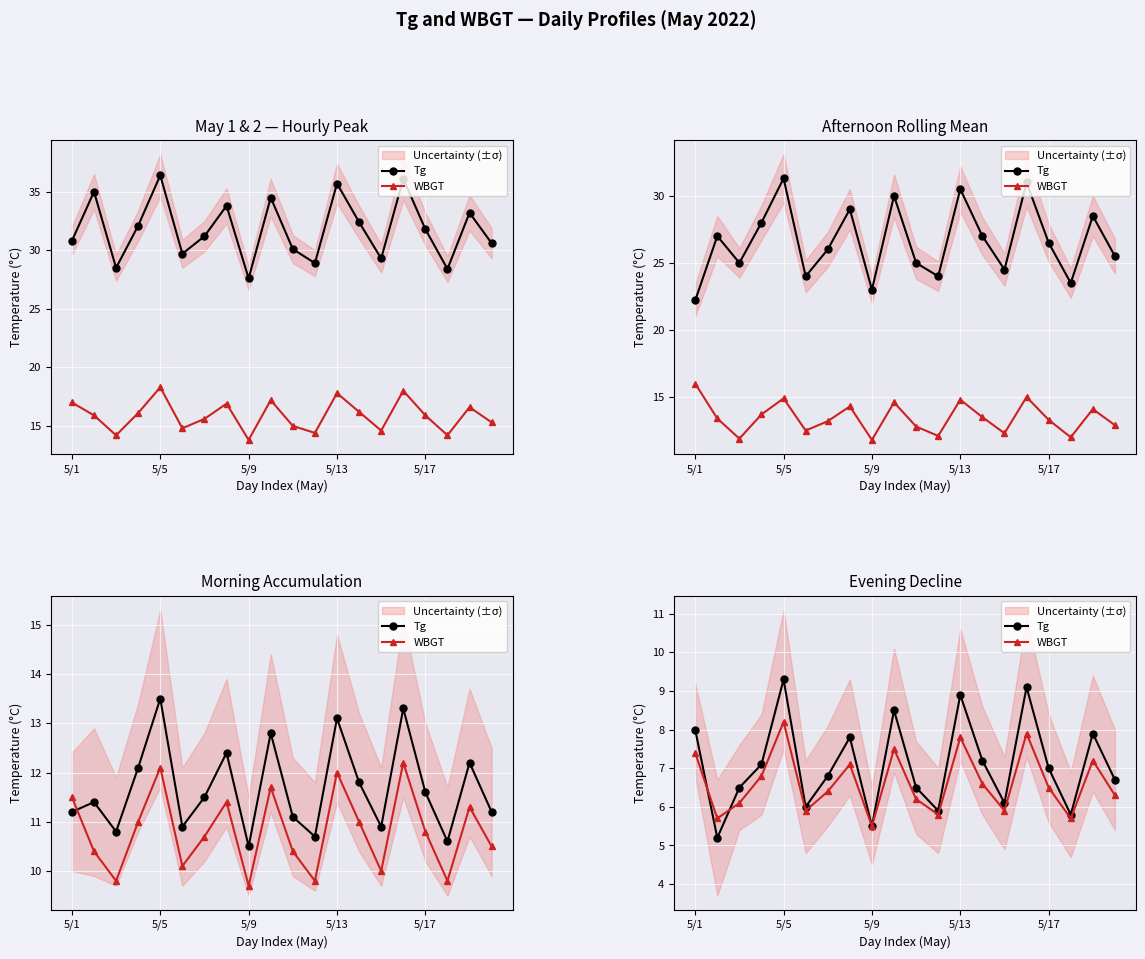

How many lines are shown in the chart?

2